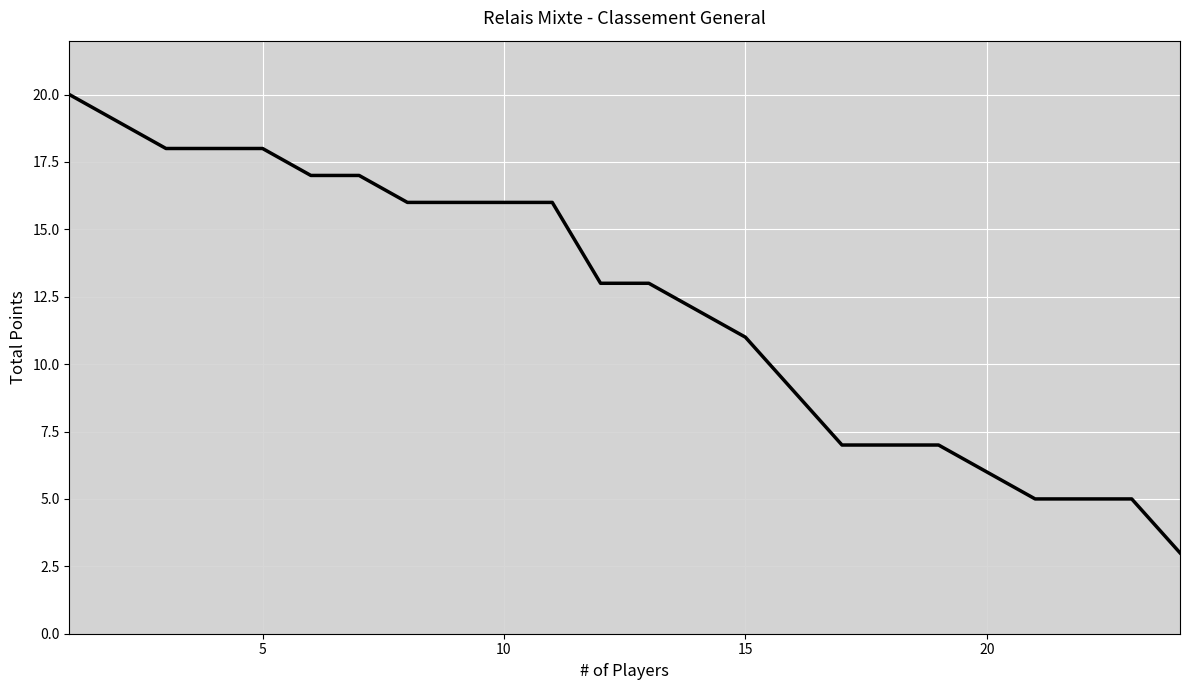

What is the difference between the maximum and minimum values?

17